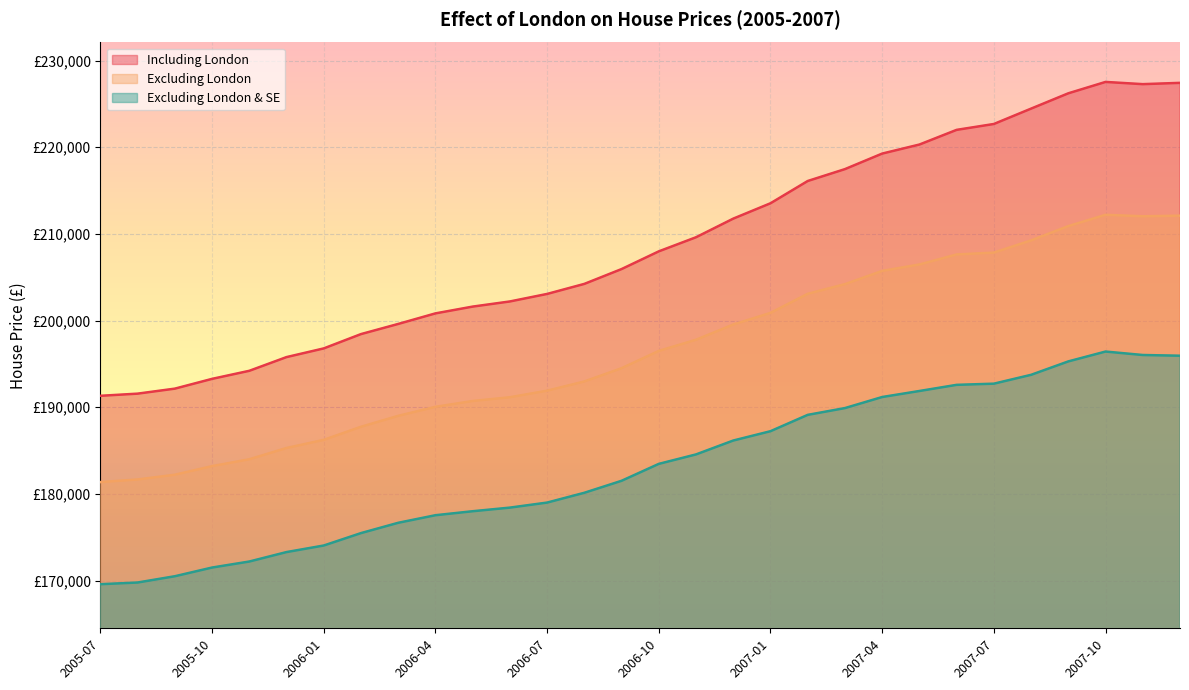

What is the total value across all series at 2007-02?

608318.4